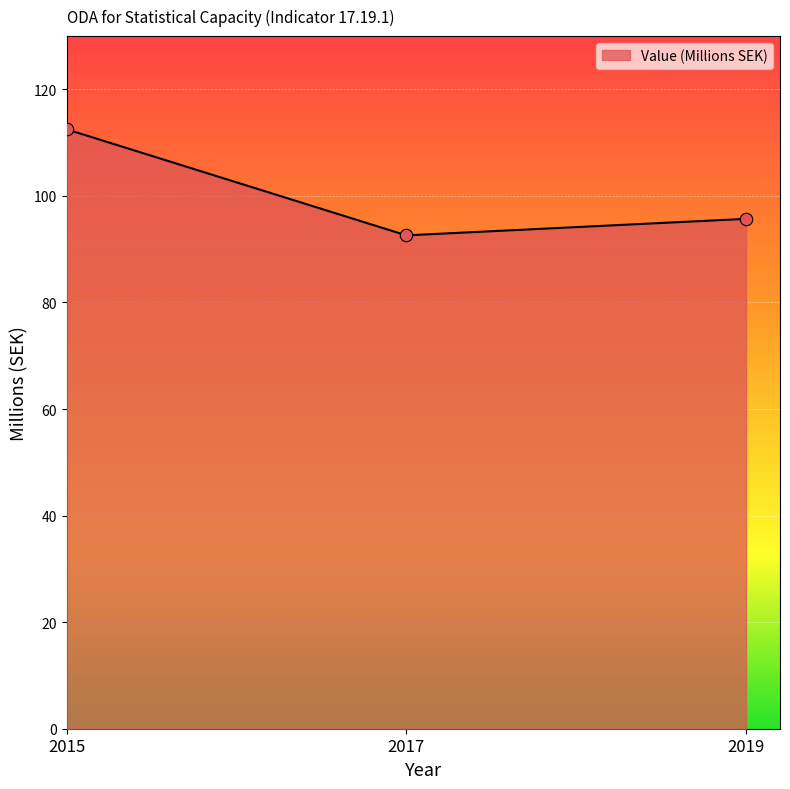

Between 2017 and 2015, which is larger?

2015